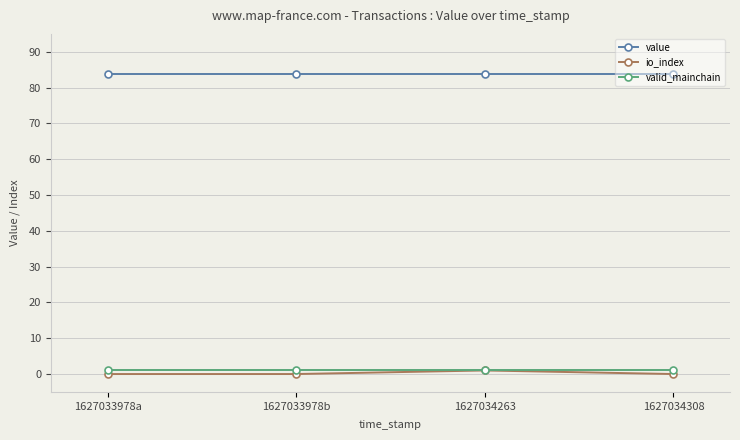

Which series has the widest spread of values?

io_index